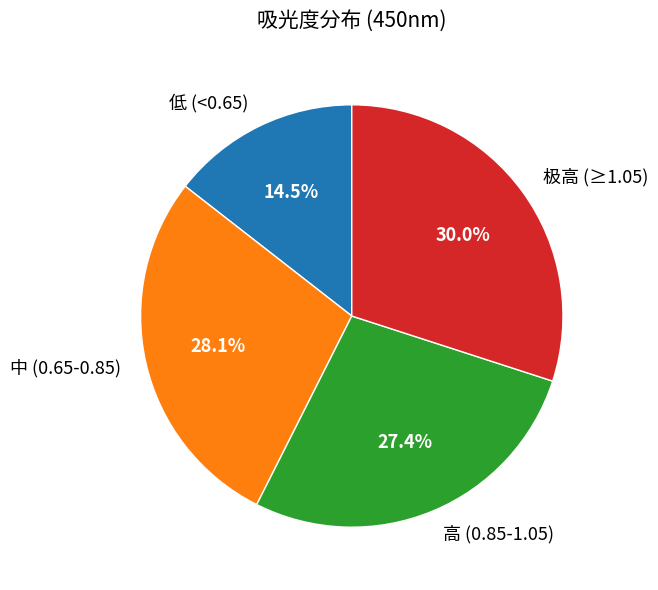

Which slice is the largest?

极高 (≥1.05)